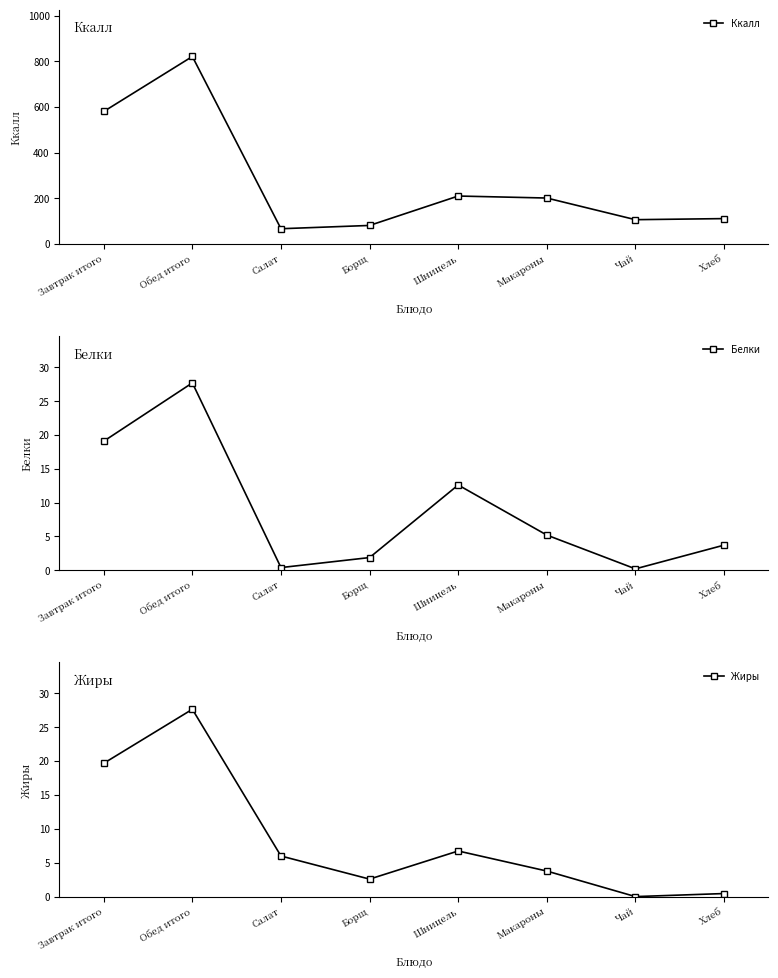

True or false: Ккалл and Белки intersect in this chart.

False